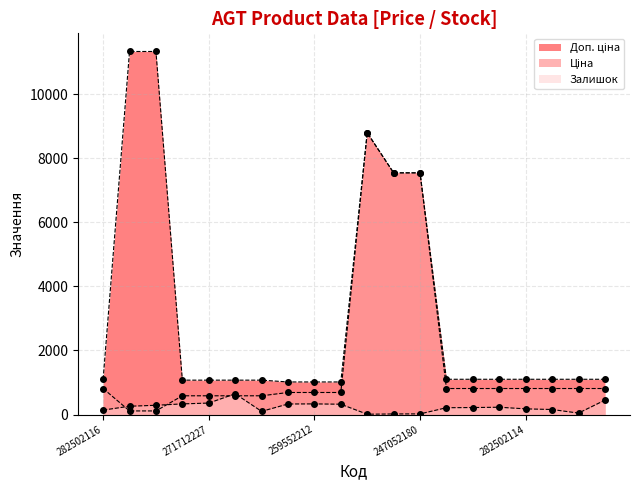

Rank the series by their average value, from highest to lowest.

Доп. ціна, Ціна, Залишок